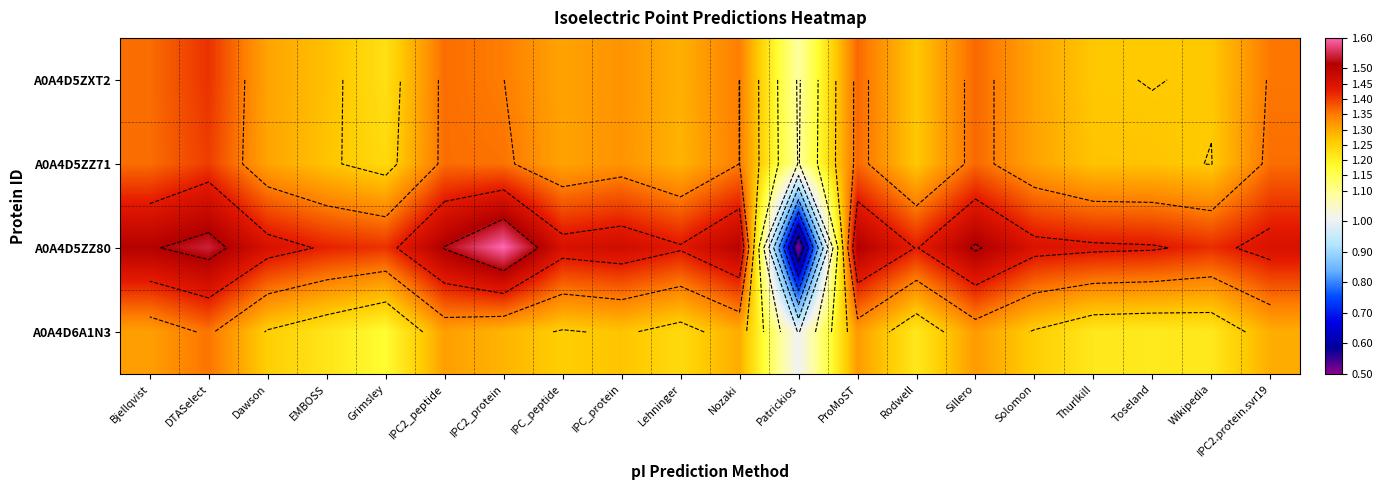

The A0A4D5ZZ80 series shows 1.4 at Lehninger. True or false?

True